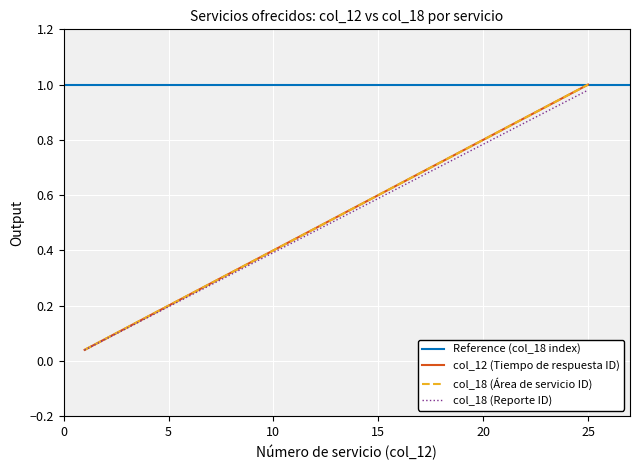

Is the value of Denominación del servicio at 7 greater than the value of Tiempo de respuesta (ID) at 11?

No